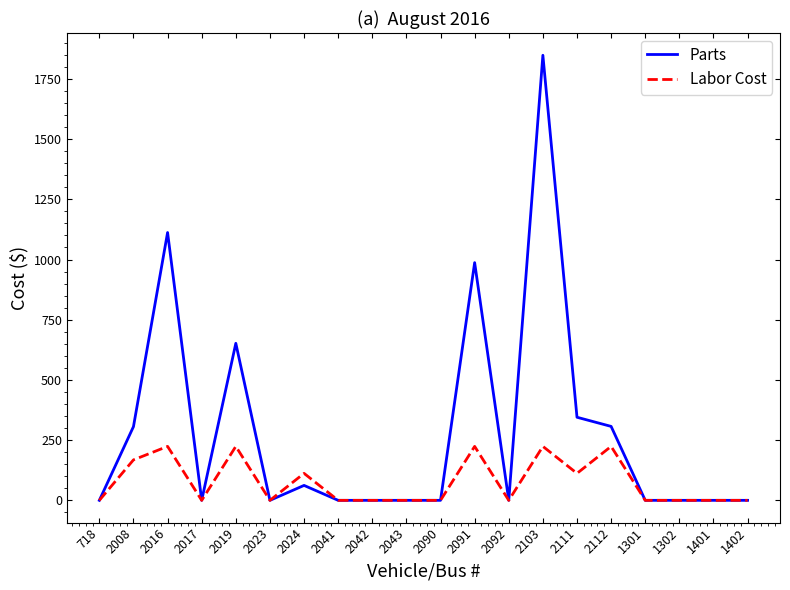

Which series has the largest range (max minus min)?

Parts